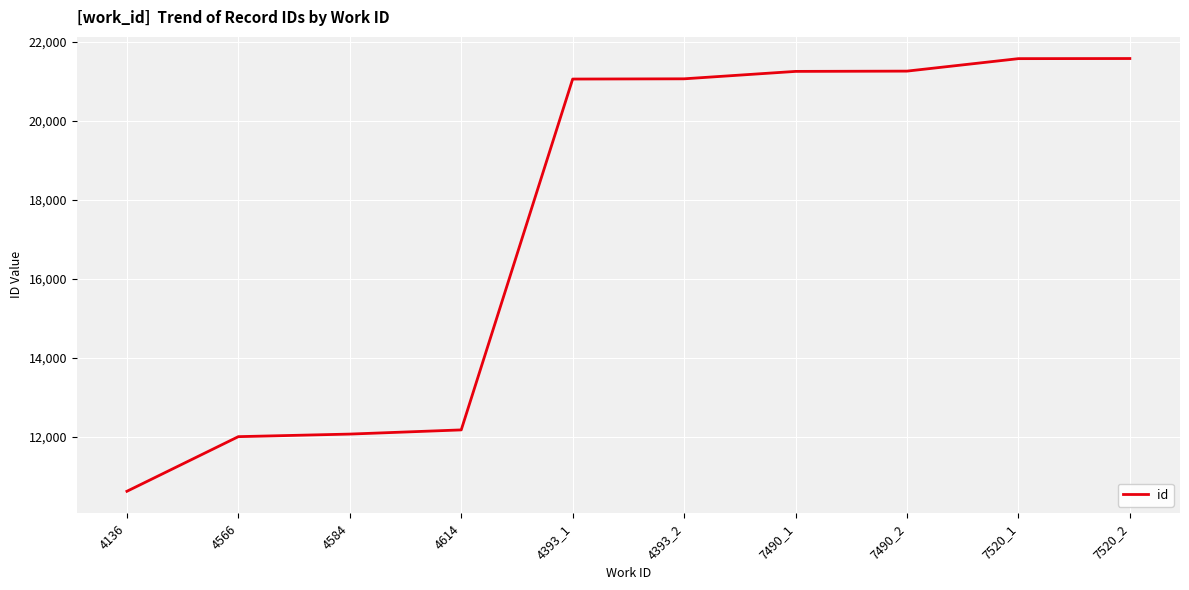

Approximately how many times larger is the value at 4566 compared to 7520_2?

0.6